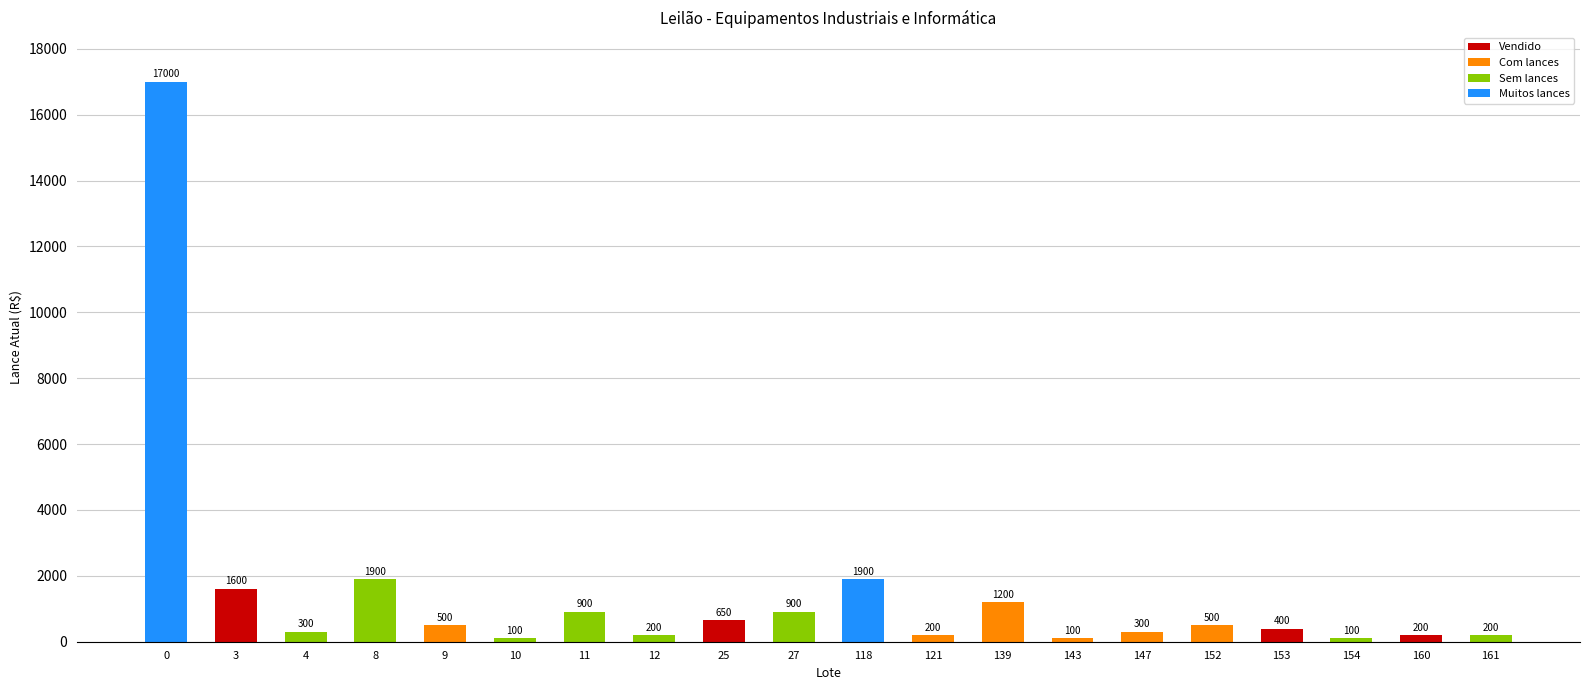

What value does the data have at 147?

300